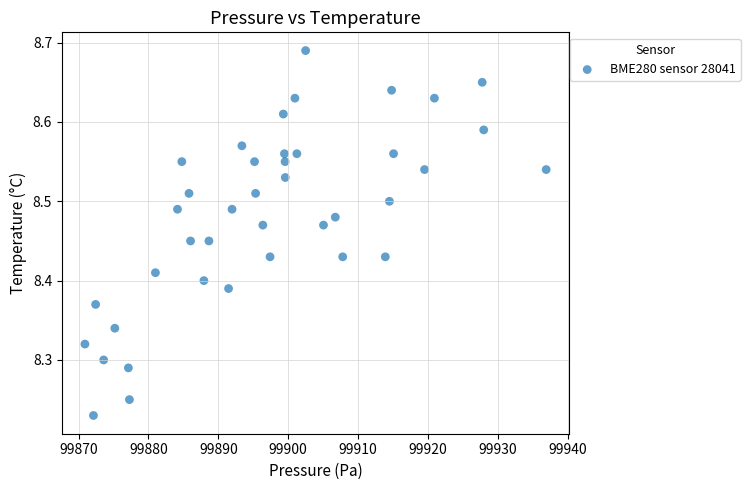

What is the range of Y values (max minus min)?

0.5